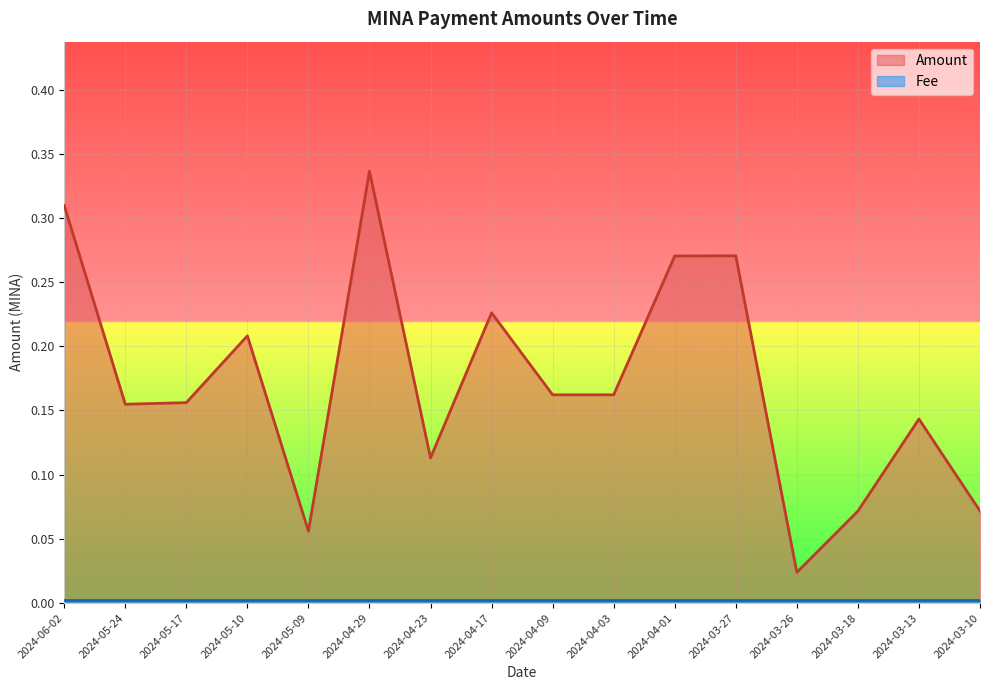

What is the change in value from 2024-04-29 to 2024-04-09?

-0.2